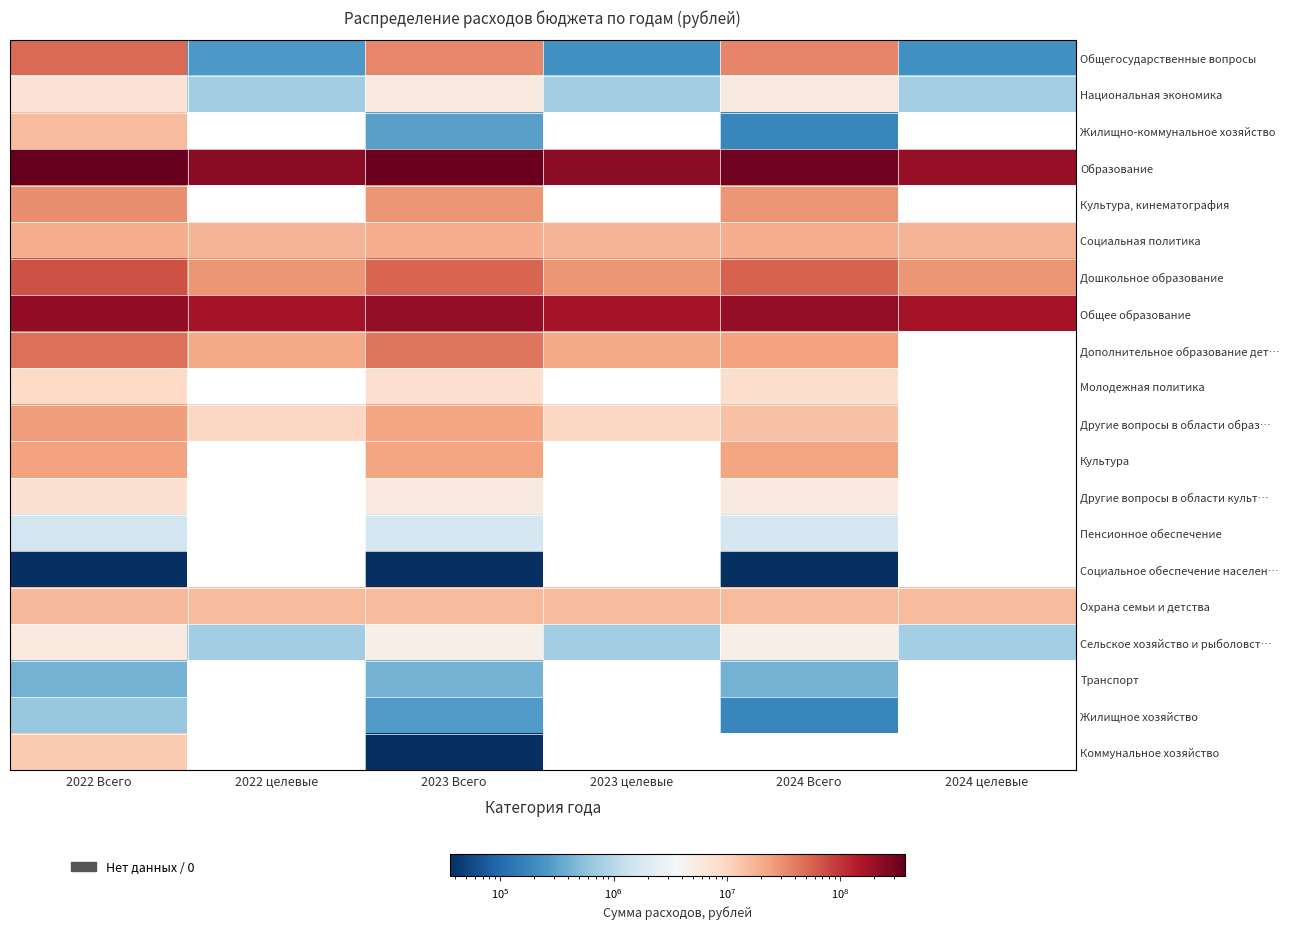

Which series has the largest range (max minus min)?

Образование